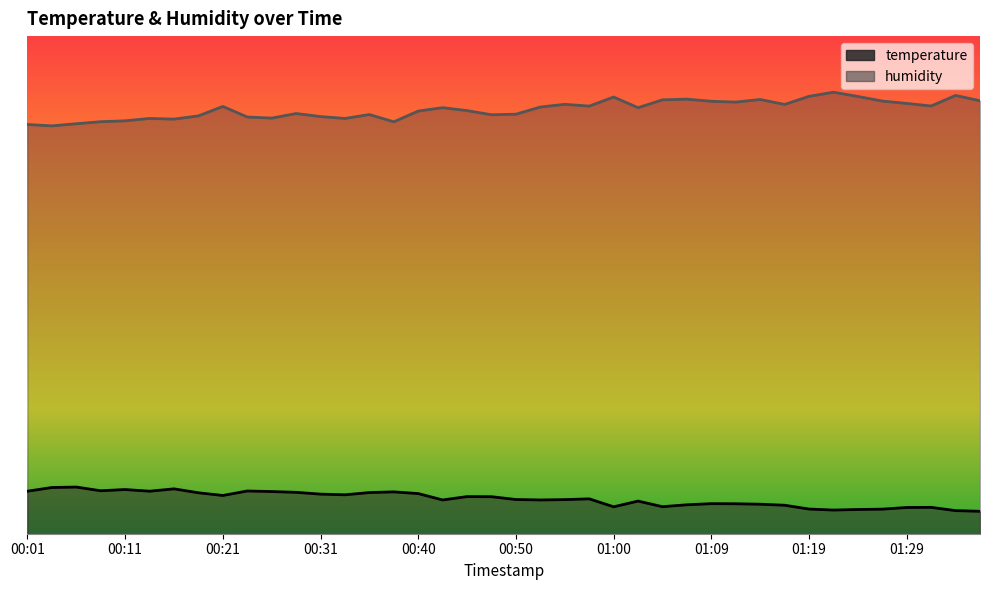

How many values in the temperature series are below 8?

10